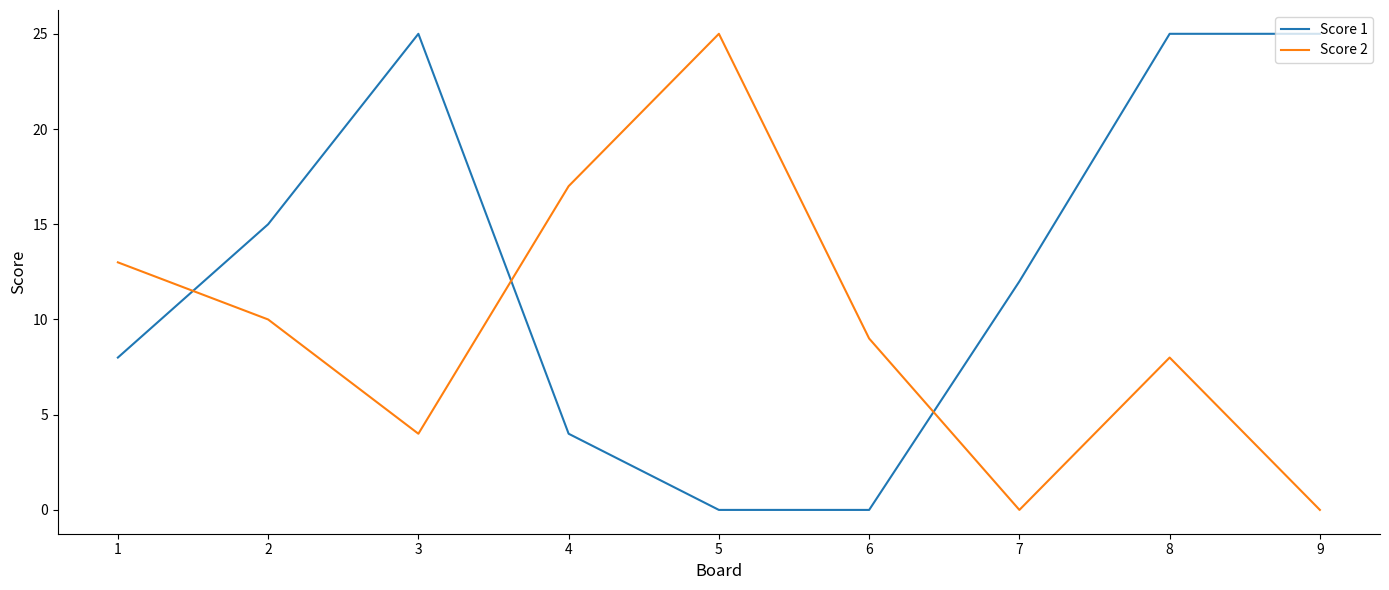

What is the difference between the highest and lowest values at 5?

25